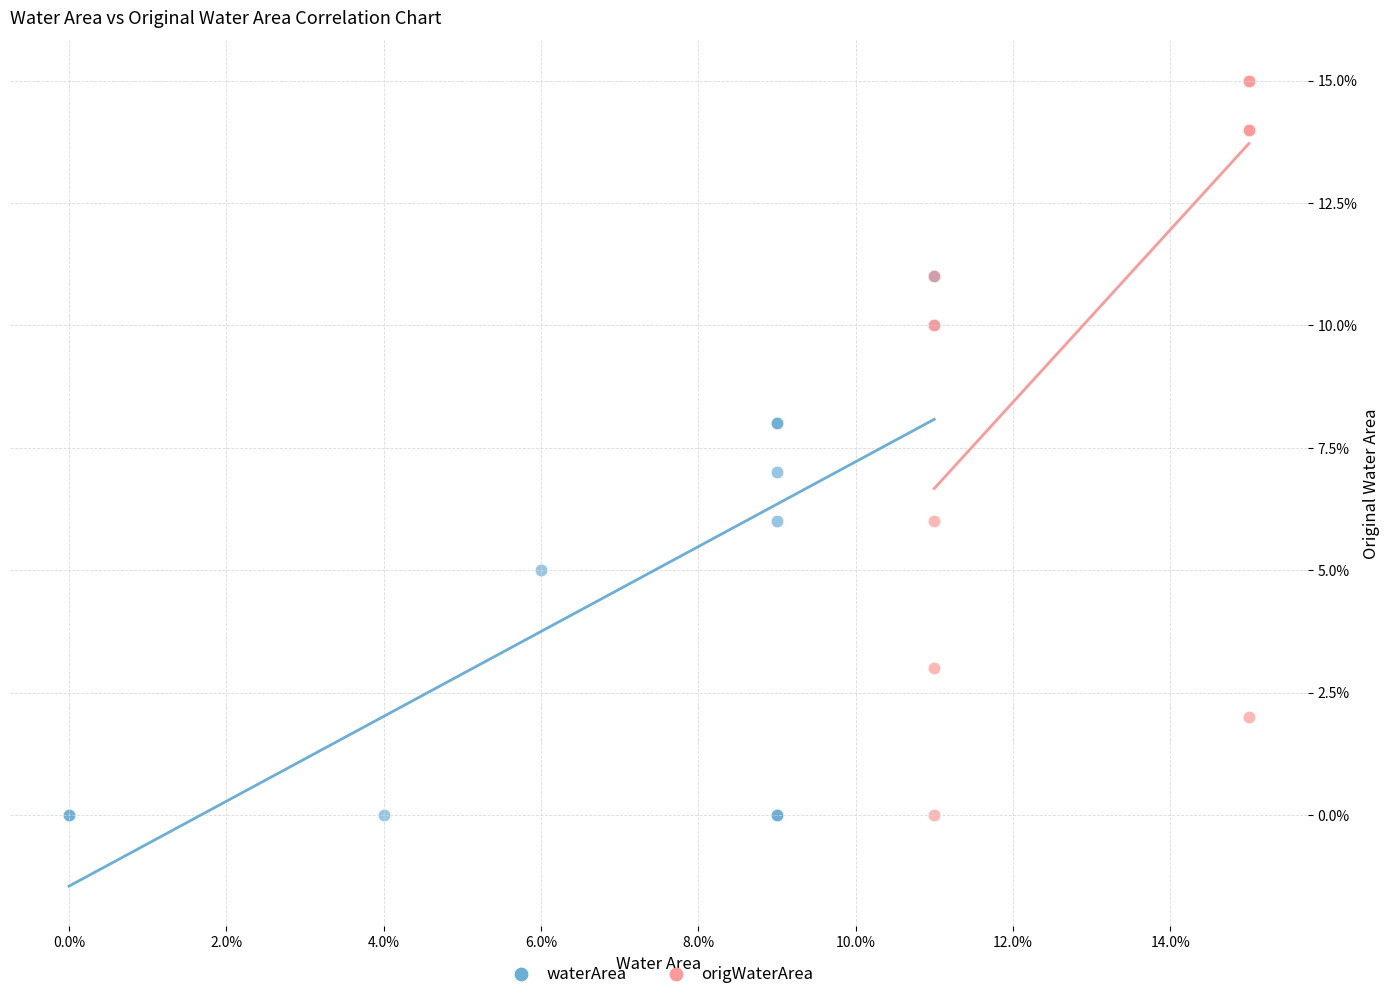

What are all the series names shown in the legend?

waterArea, origWaterArea